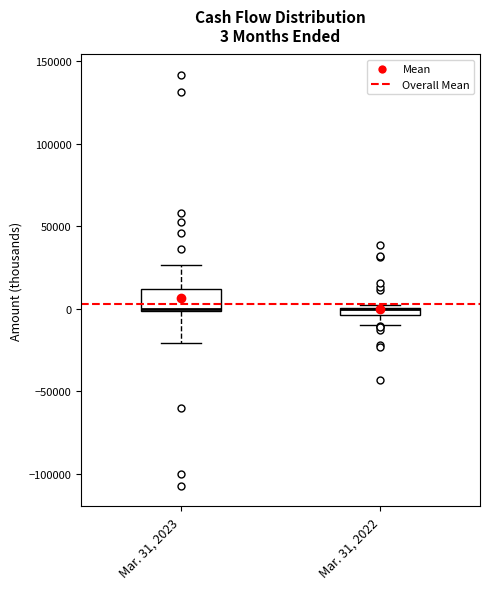

Comparing the boxes themselves (not the whiskers), which one is the tallest?

Mar. 31, 2023